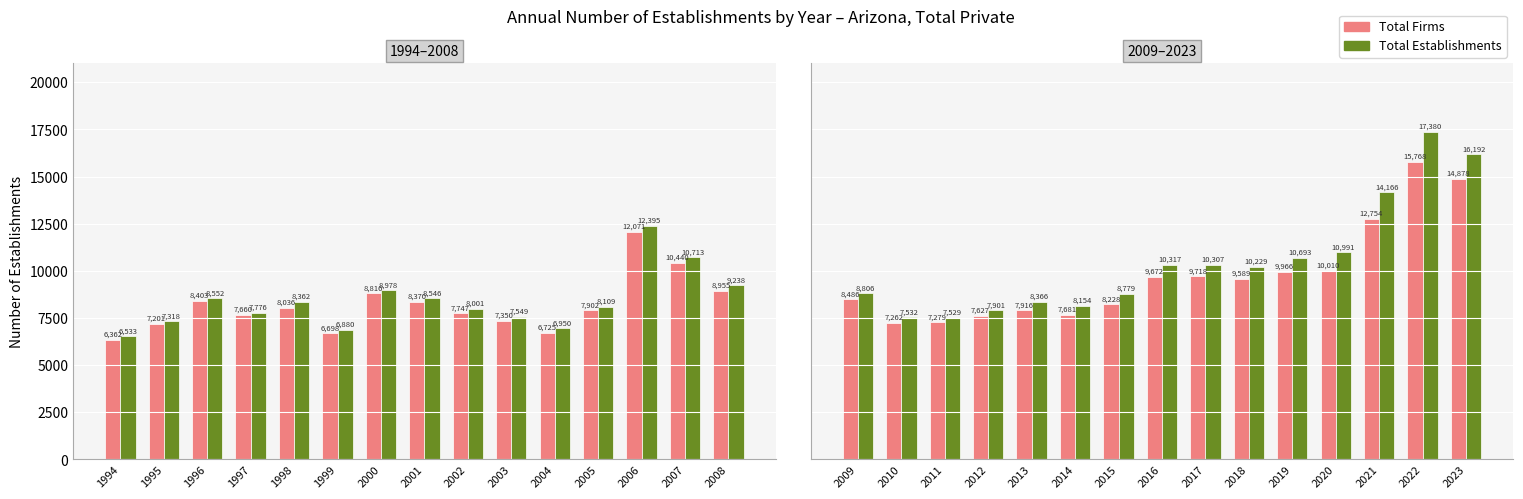

Between 2016 and 2023, which series saw the biggest shift?

Total Establishments